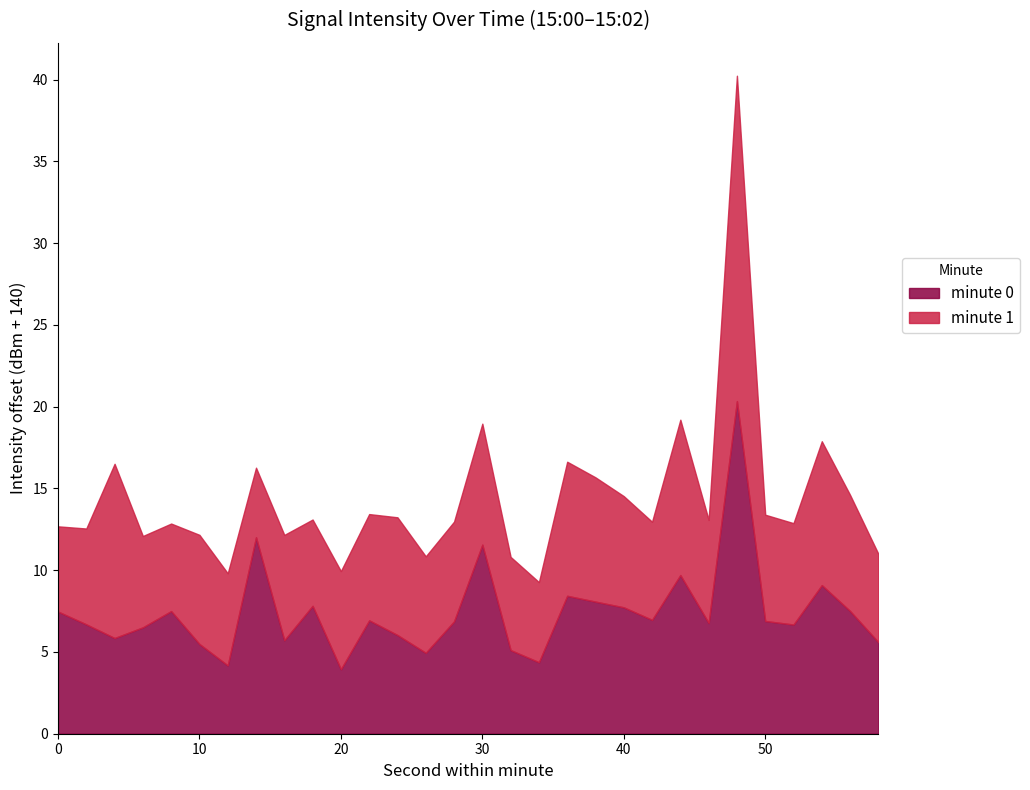

The minute 0 series shows 3.9 at 20. True or false?

True